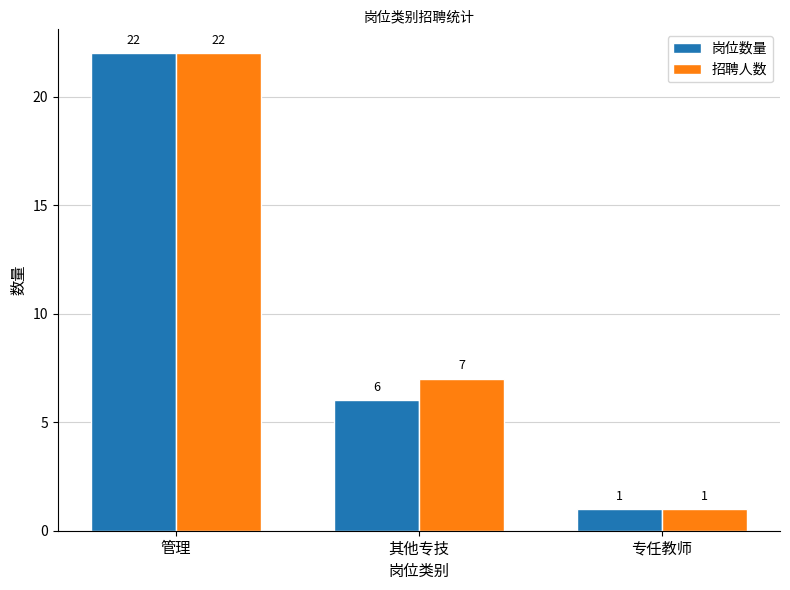

Reading right to left, transcribe all the data shown in this chart.

岗位数量: 1	6	22
招聘人数: 1	7	22